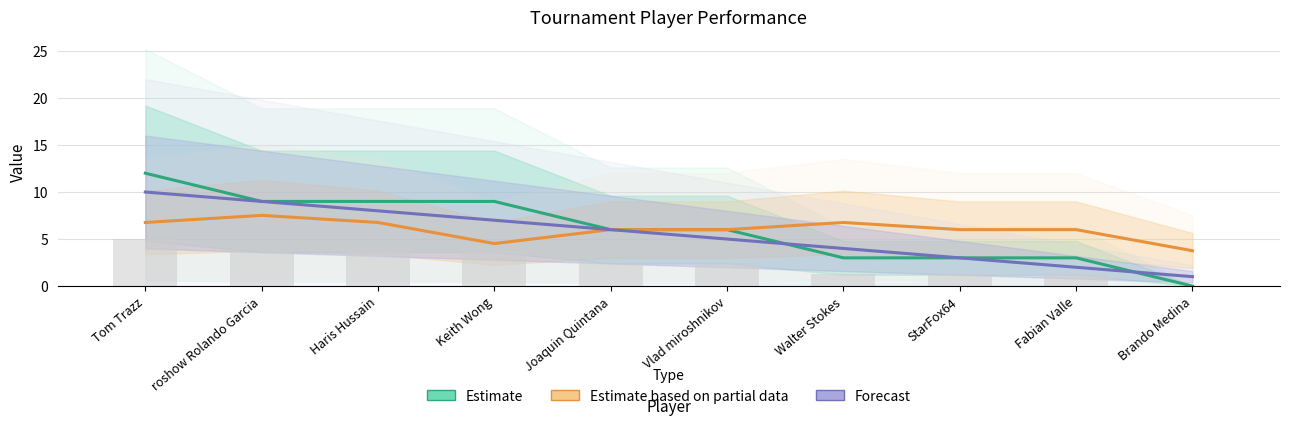

Count the number of data series in this chart.

3